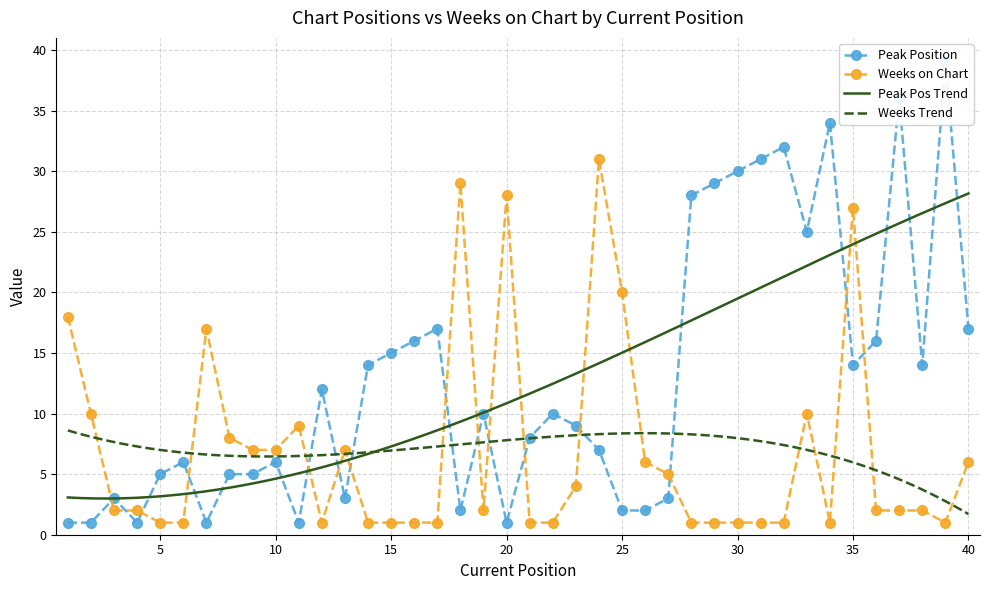

Which series has the largest total across all categories?

Peak Position